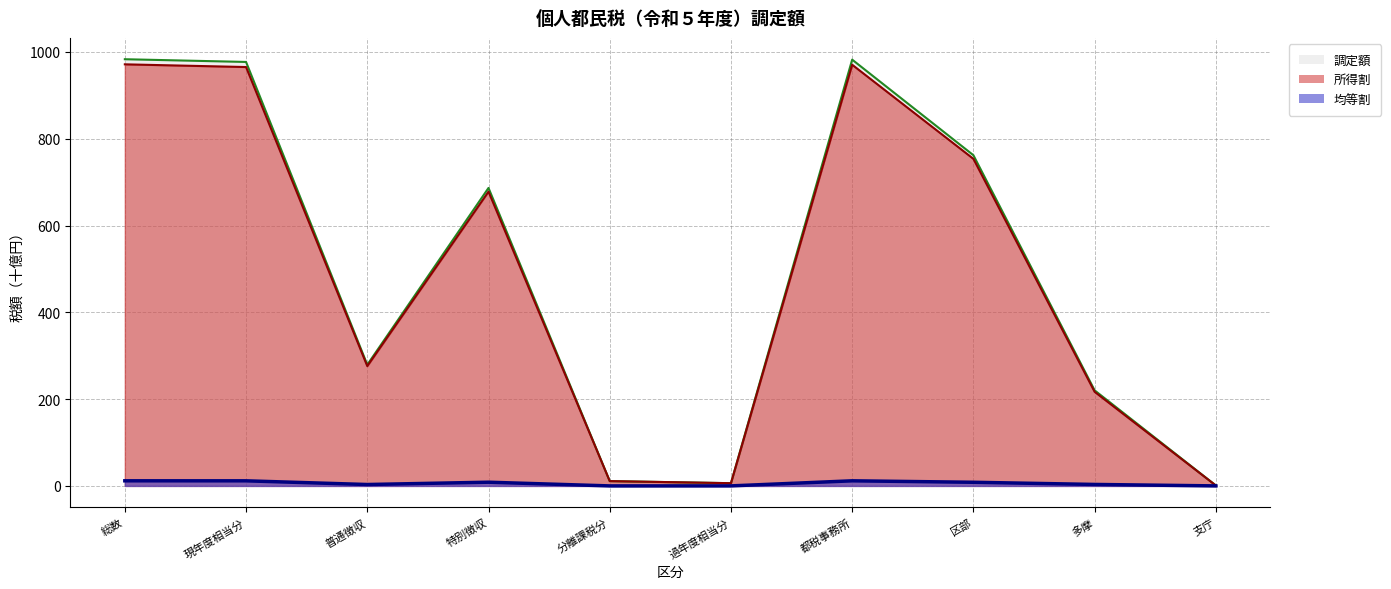

The value of 所得割 at 普通徴収 is 77.9. True or false?

False